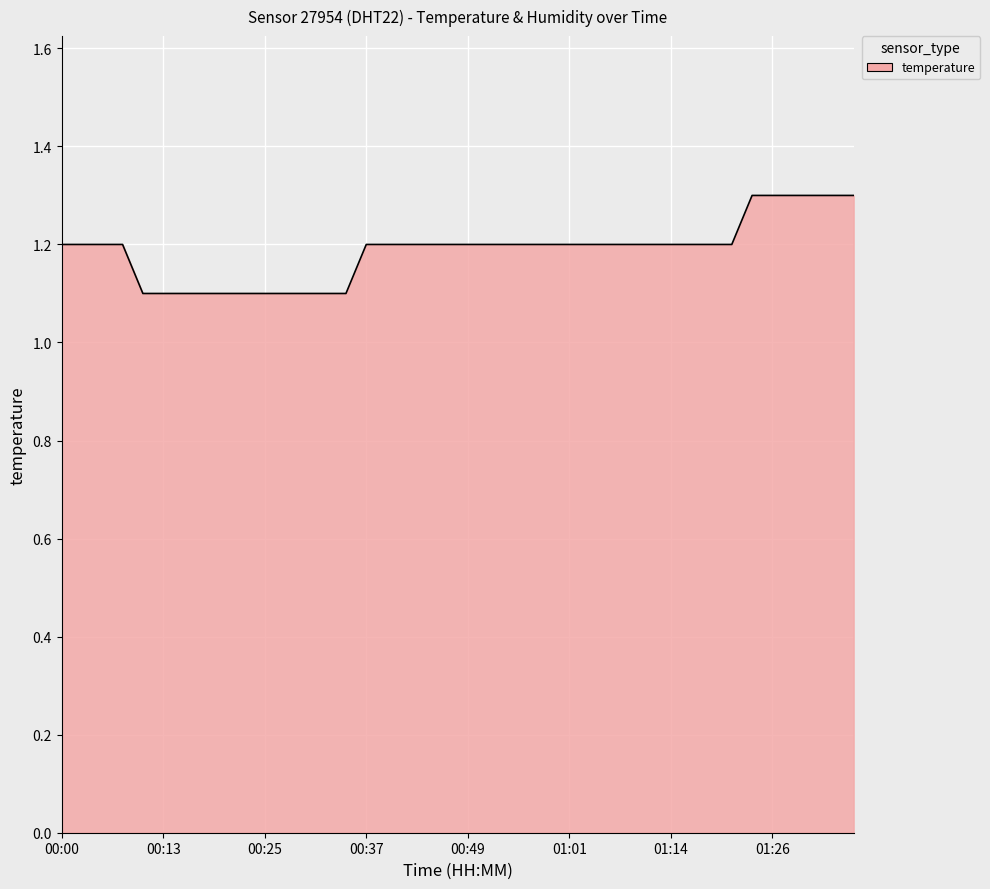

Reading left to right, what are all the values shown in this chart?

1.2	1.2	1.2	1.2	1.1	1.1	1.1	1.1	1.1	1.1	1.1	1.1	1.1	1.1	1.1	1.2	1.2	1.2	1.2	1.2	1.2	1.2	1.2	1.2	1.2	1.2	1.2	1.2	1.2	1.2	1.2	1.2	1.2	1.2	1.3	1.3	1.3	1.3	1.3	1.3